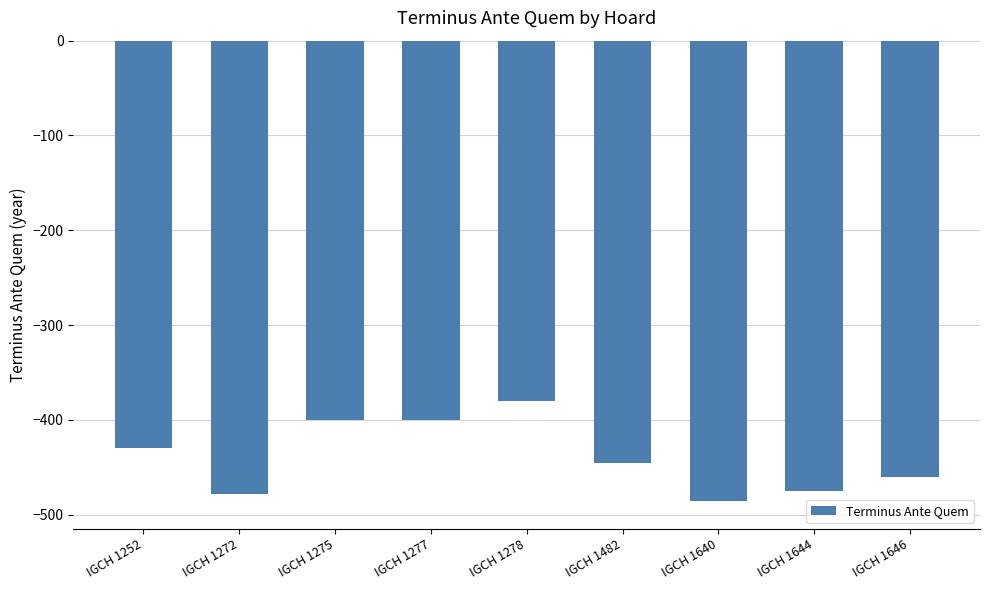

How many categories are shown in the chart?

9